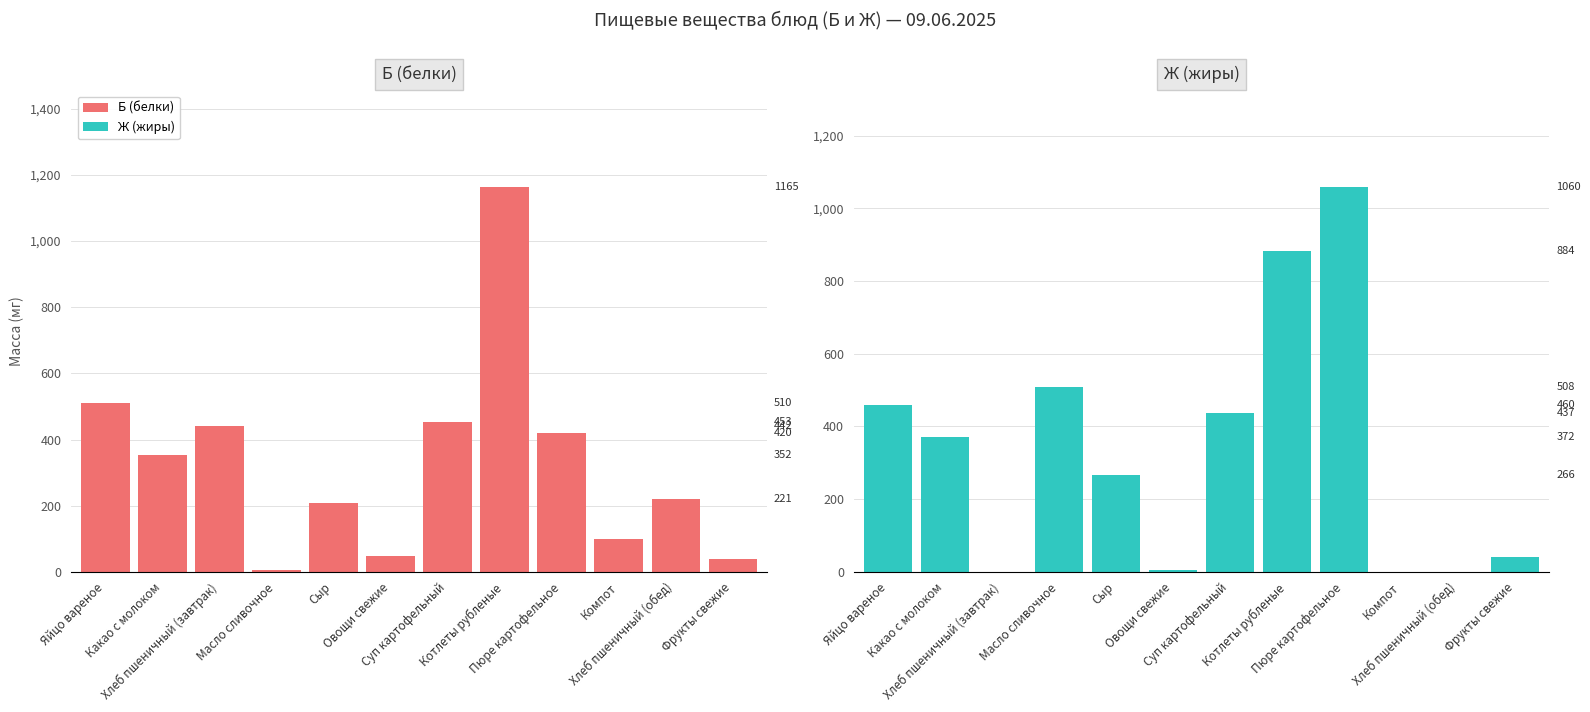

Are the bars grouped side by side (vs. stacked)?

Yes